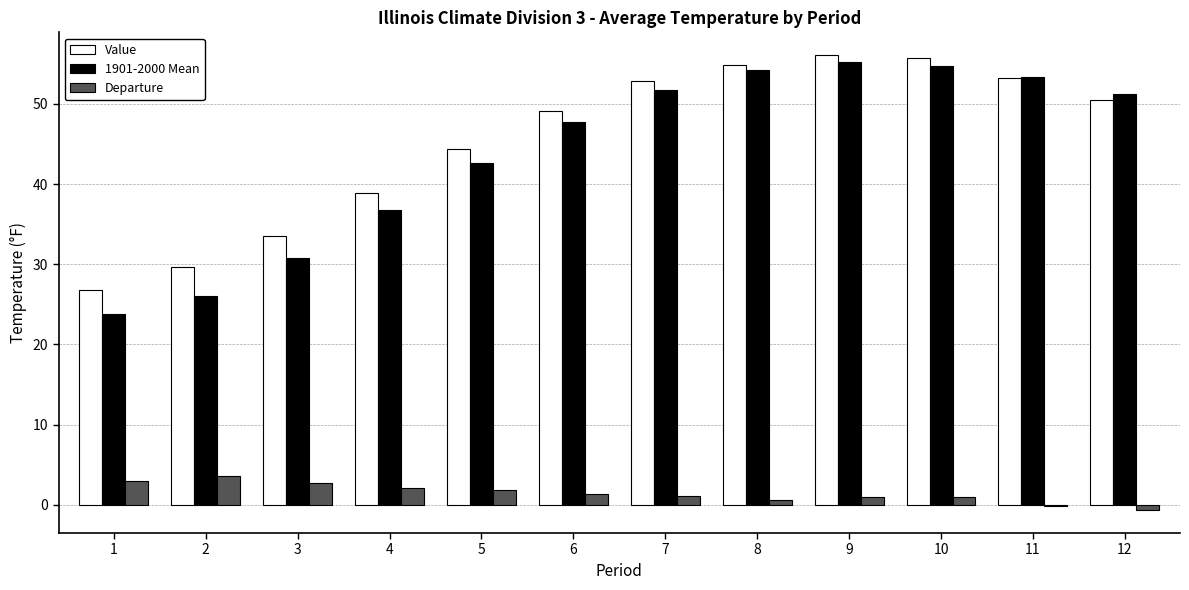

Is the value of Departure at 2 greater than the value of Value at 10?

No